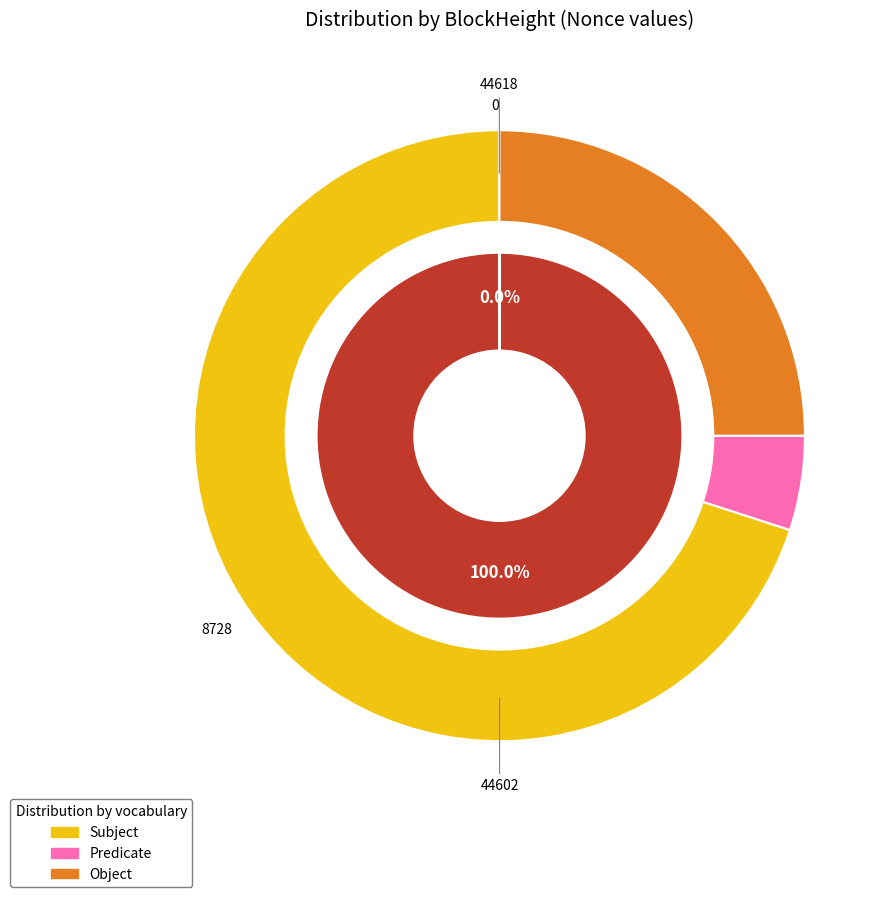

What is the majority slice?

44602